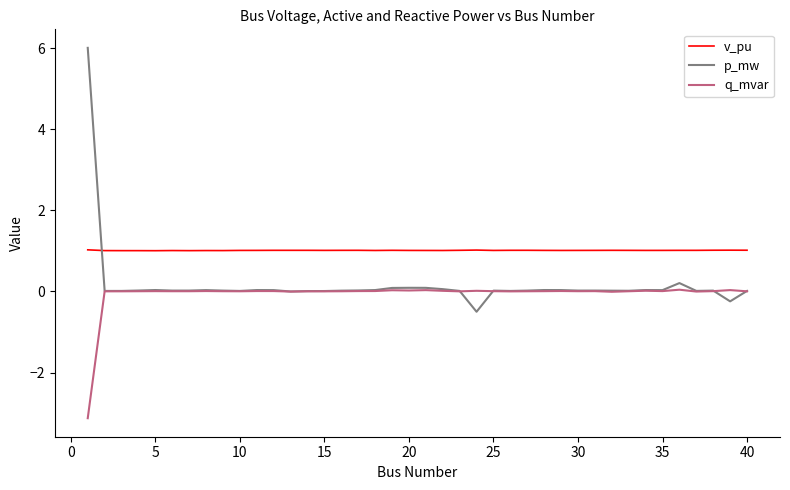

List the series in order of their peak value, lowest first.

q_mvar, v_pu, p_mw